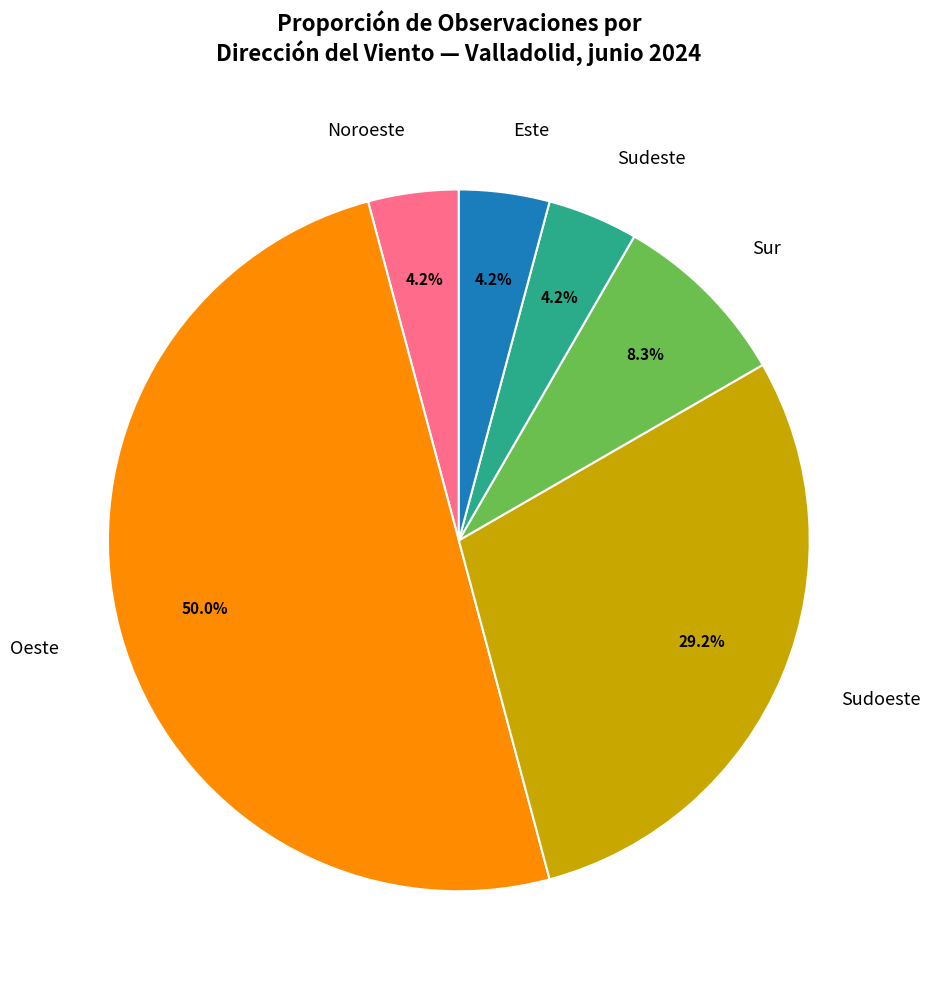

What is the largest slice in the pie chart?

Oeste